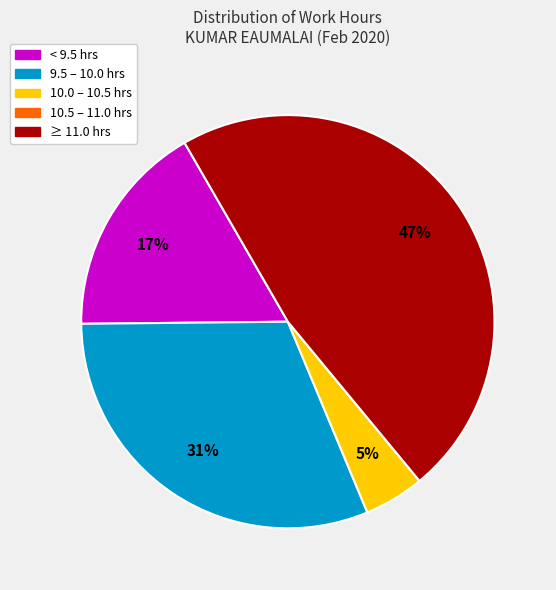

Does any single category account for the majority?

No